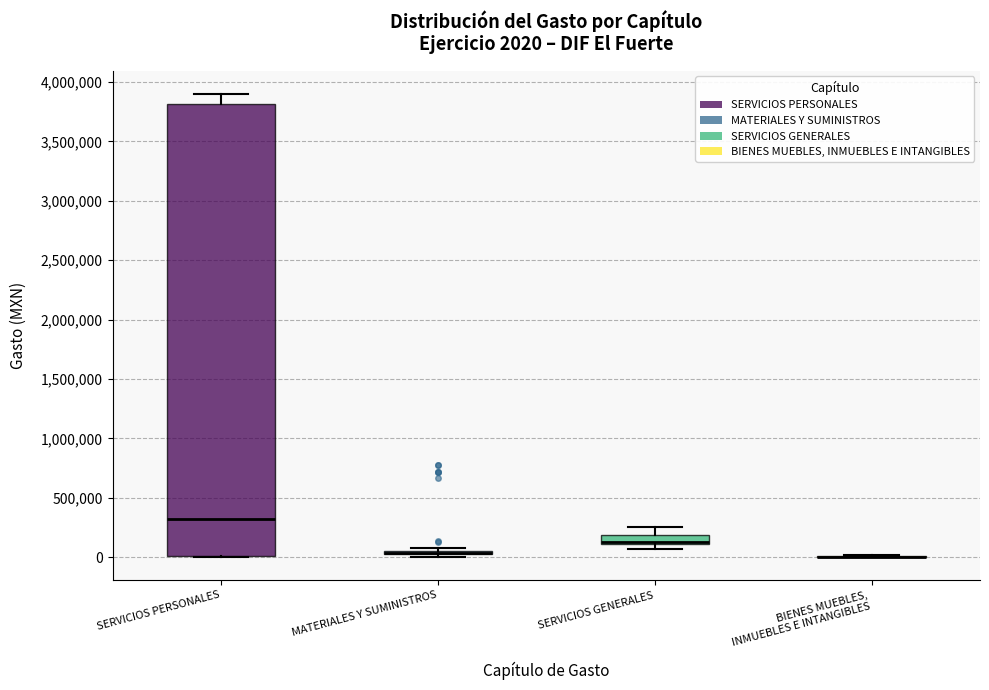

Which box is the tallest, from its lower edge to its upper edge?

SERVICIOS PERSONALES